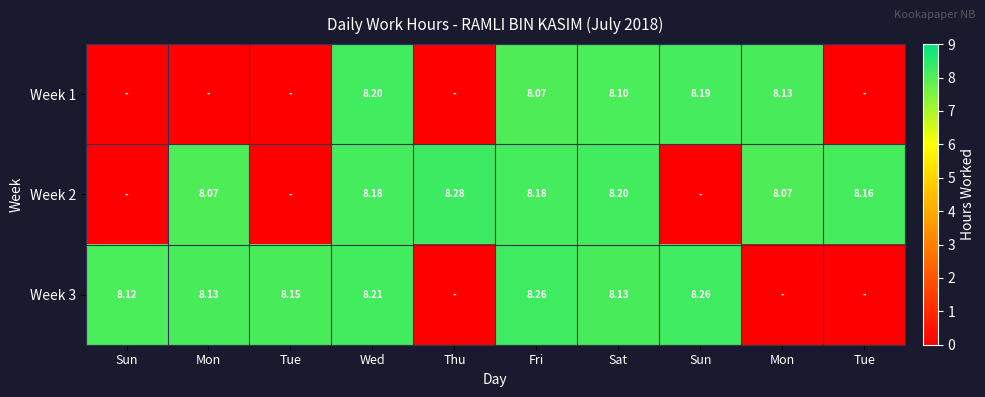

Rank the series at Mon from lowest to highest value.

row_0, row_1, row_2